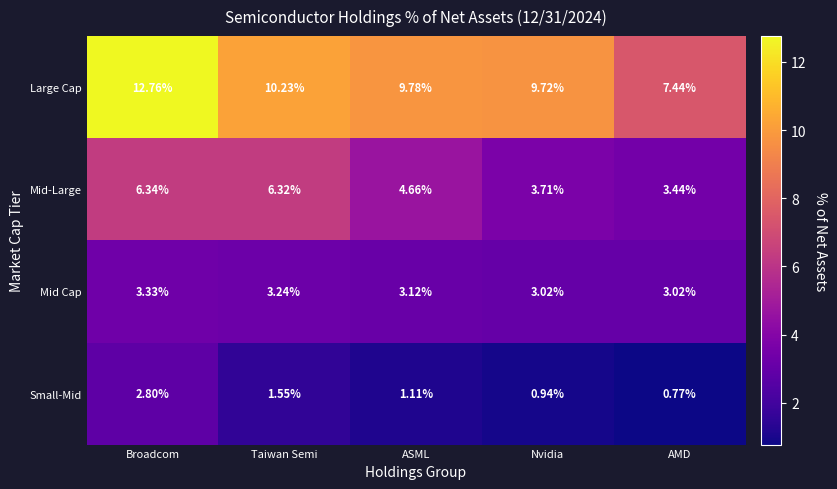

Which label corresponds to the smallest value in the chart?

AMD